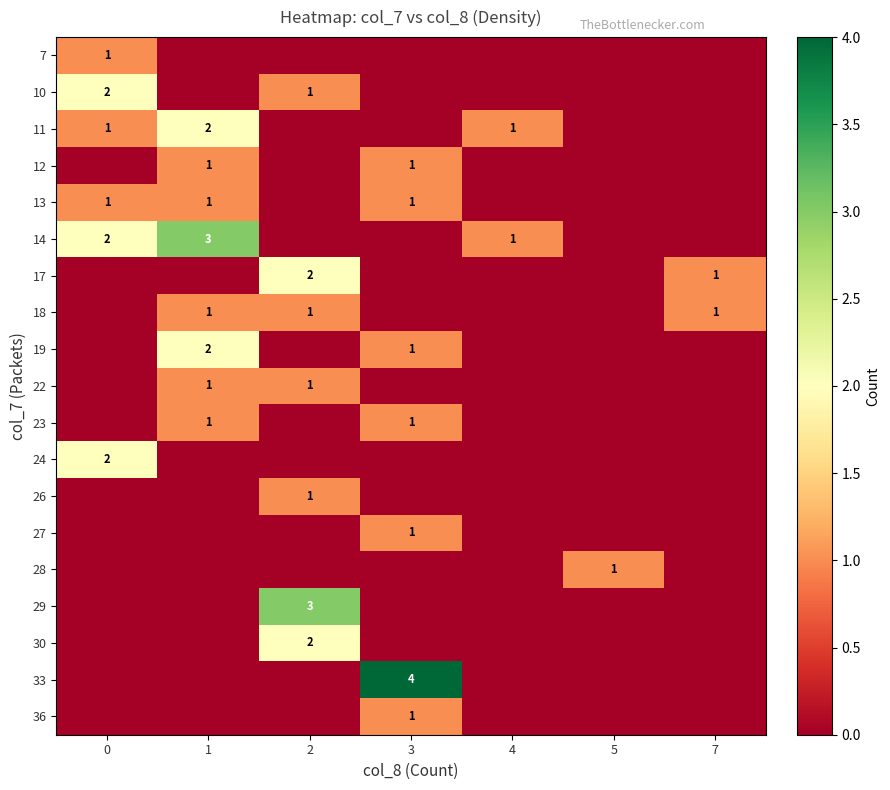

What value does the 17 series have at 7?

1